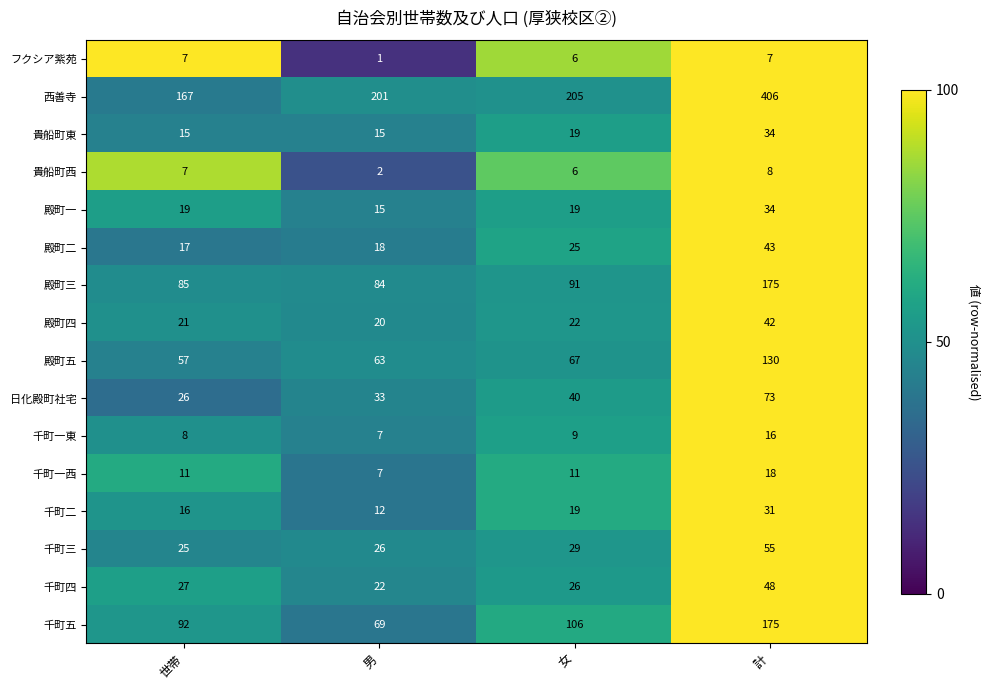

How many 貴船町東 values are between 15 and 34?

4